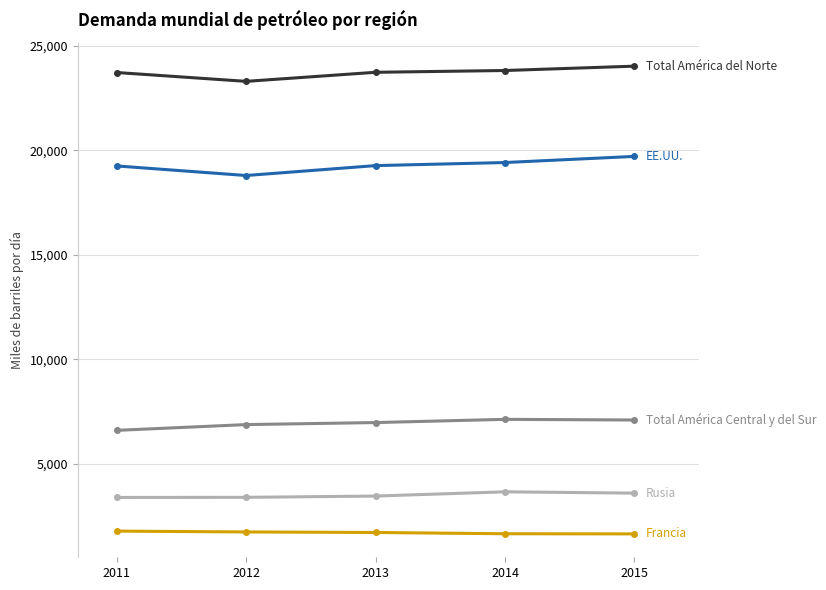

What is the greatest value displayed?

24022